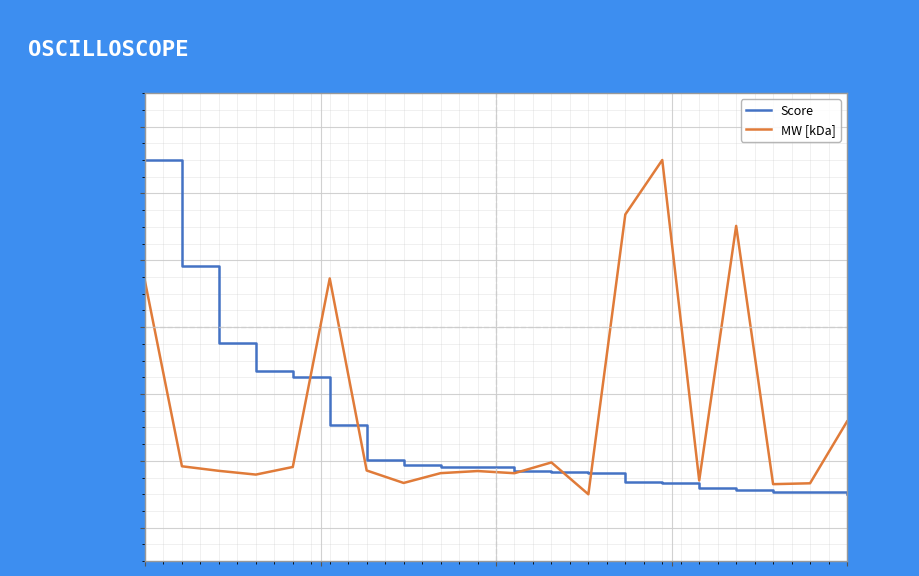

What are all the series names shown in the legend?

Score, MW [kDa]